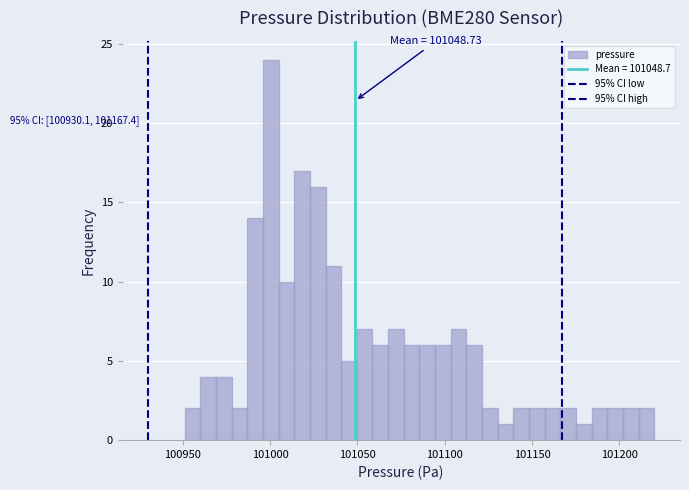

Read against the x-axis, roughly where is the centre of the tallest bar?

101000